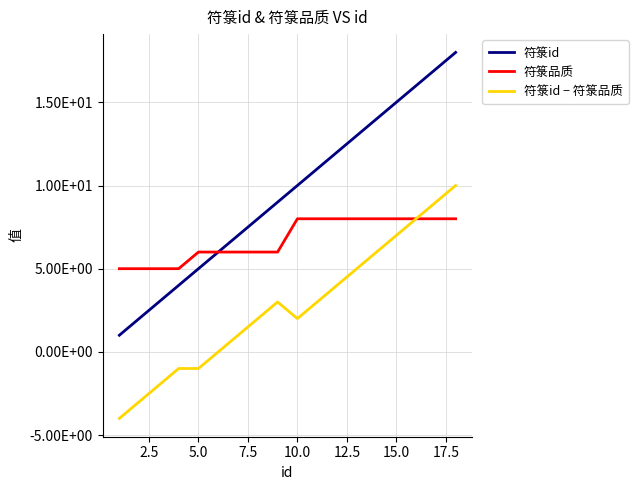

Does the chart have visible grid lines?

Yes